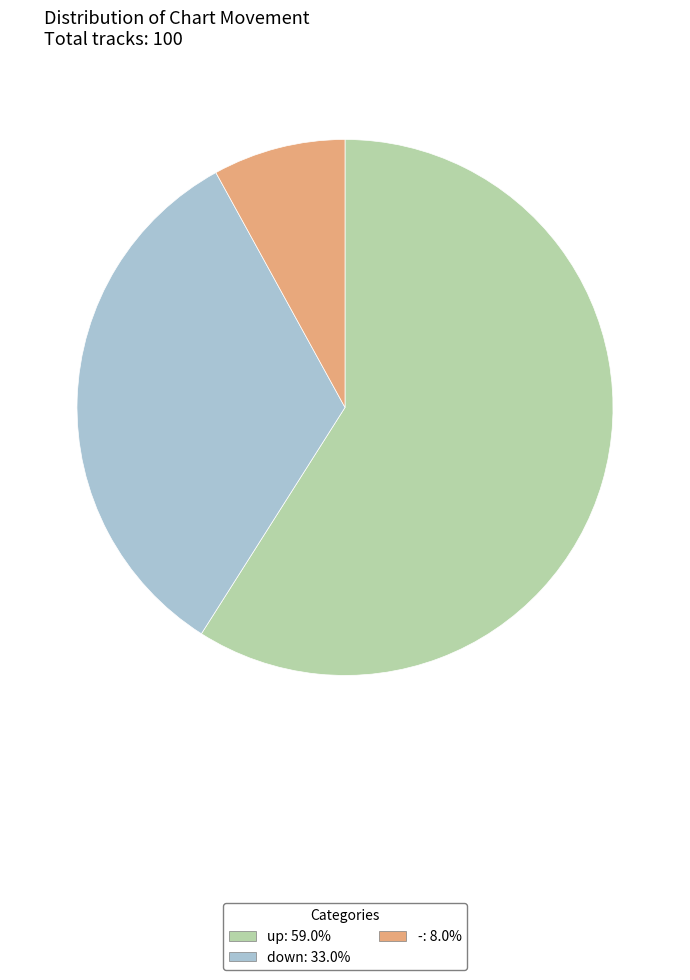

Which slice is the smallest?

-